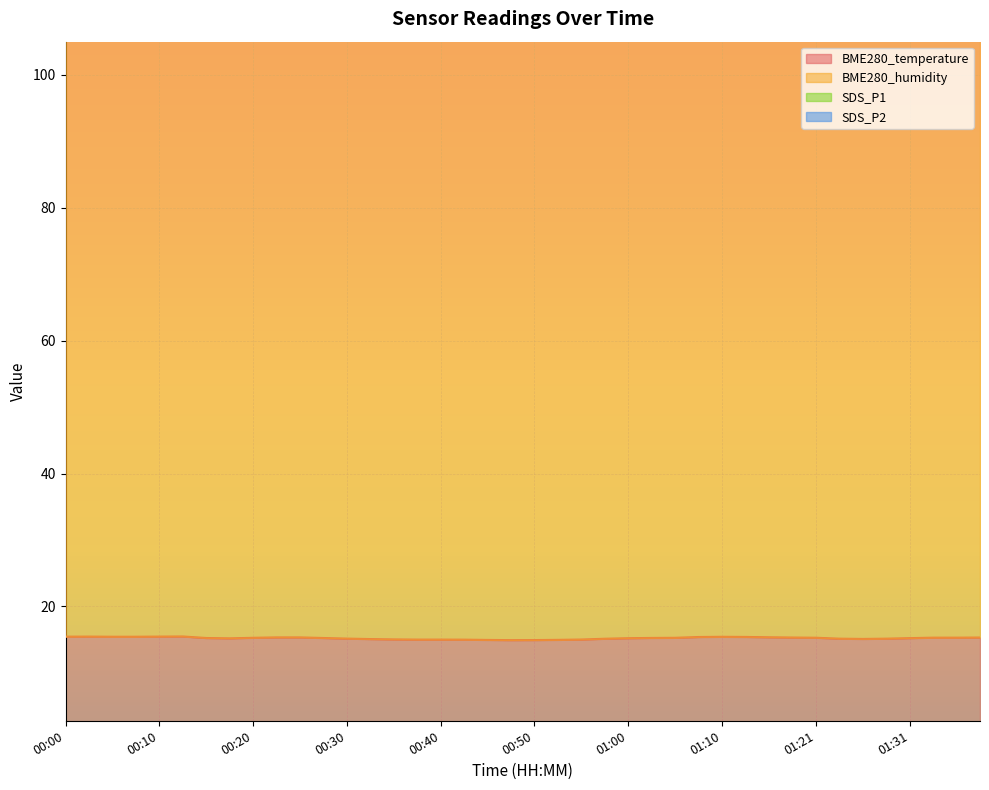

In BME280_temperature, how many points are higher than both neighbors (excluding endpoints)?

3